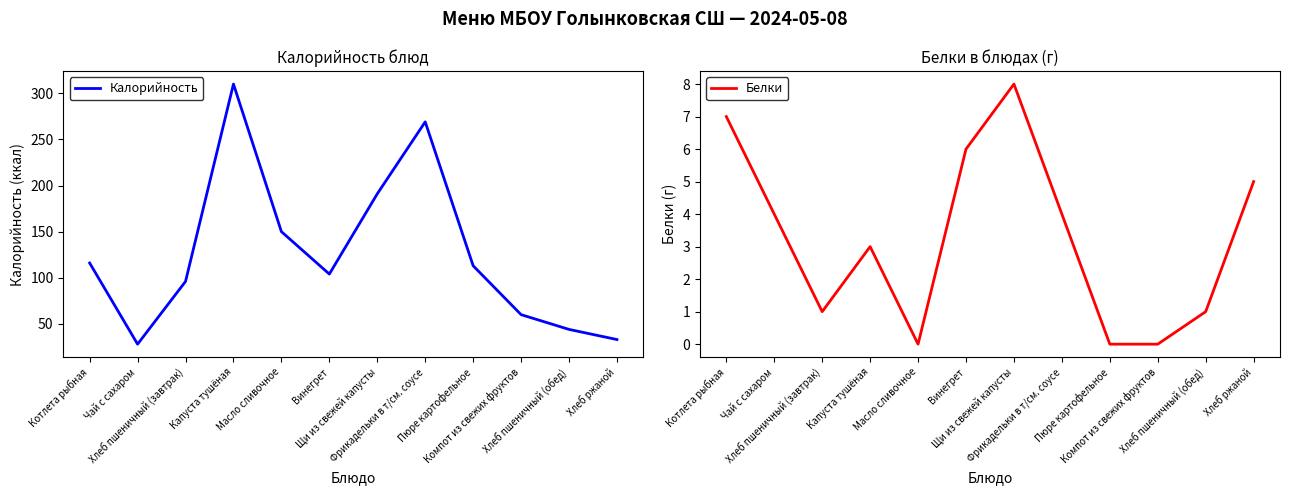

What is the spread (max minus min) of values at Масло сливочное?

150